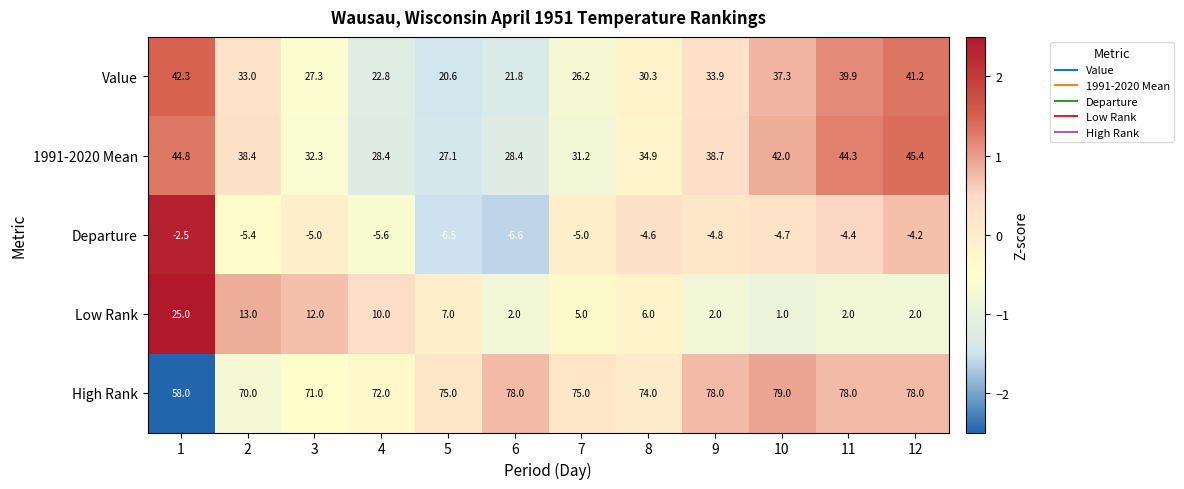

At which category is the sum across all series the highest?

1